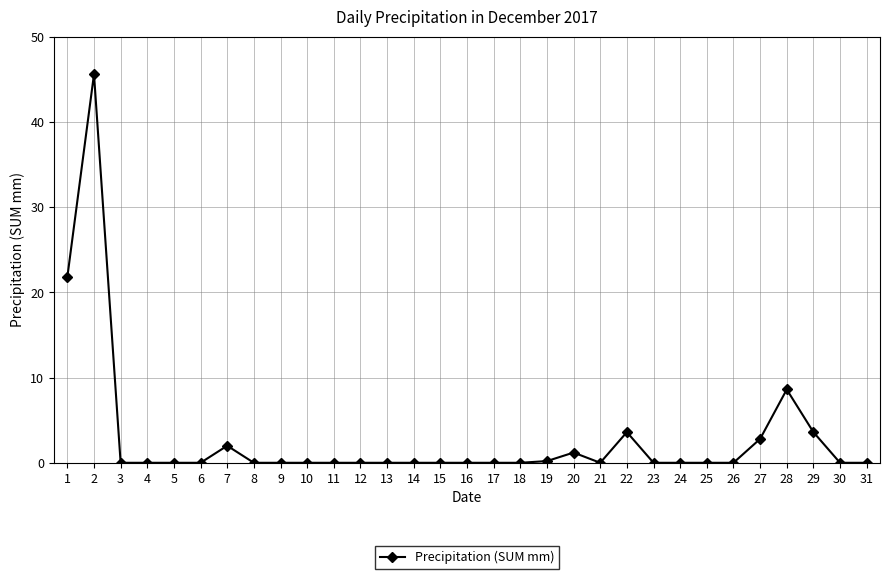

True or false: the data has more than 0 interior local peaks.

True